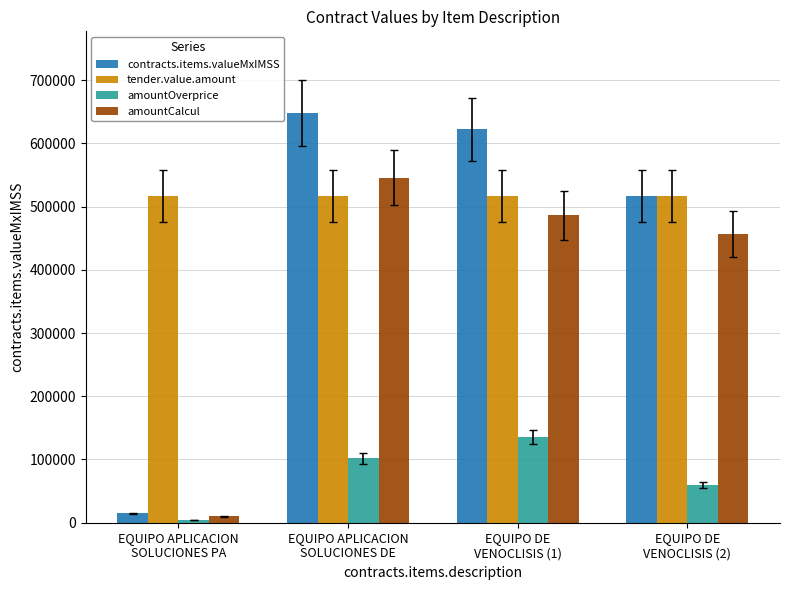

What is the value of the contracts.items.valueMxIMSS bar at the 2nd from the left?

647532.7